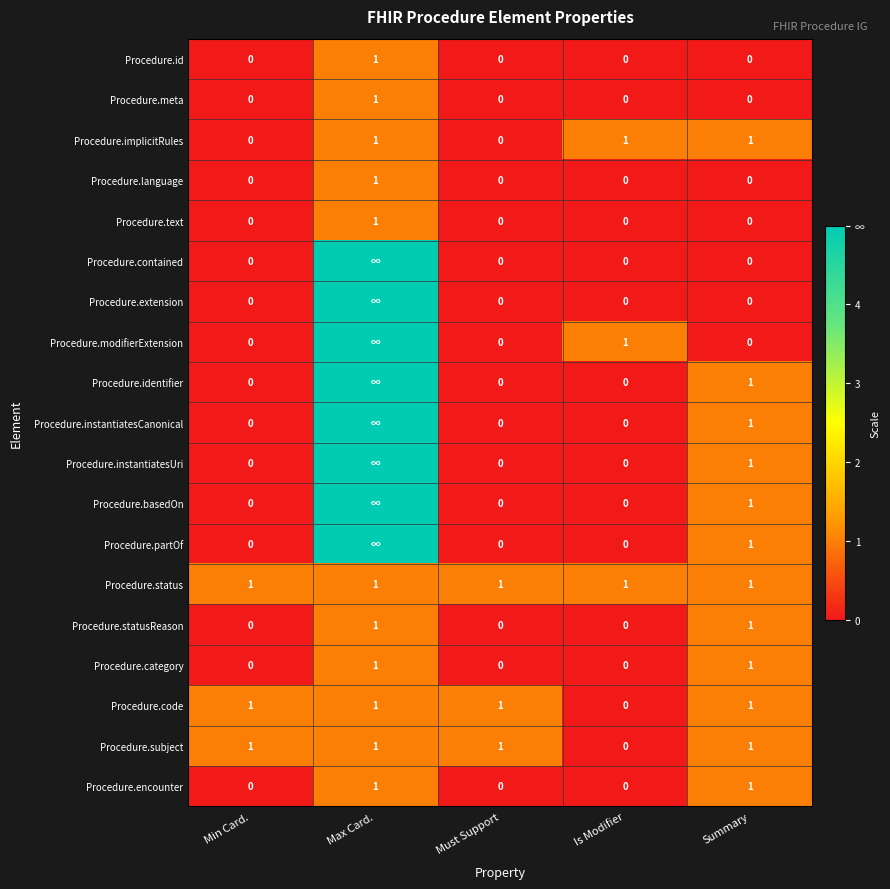

At which label is Procedure.subject closest to 0?

Is Modifier